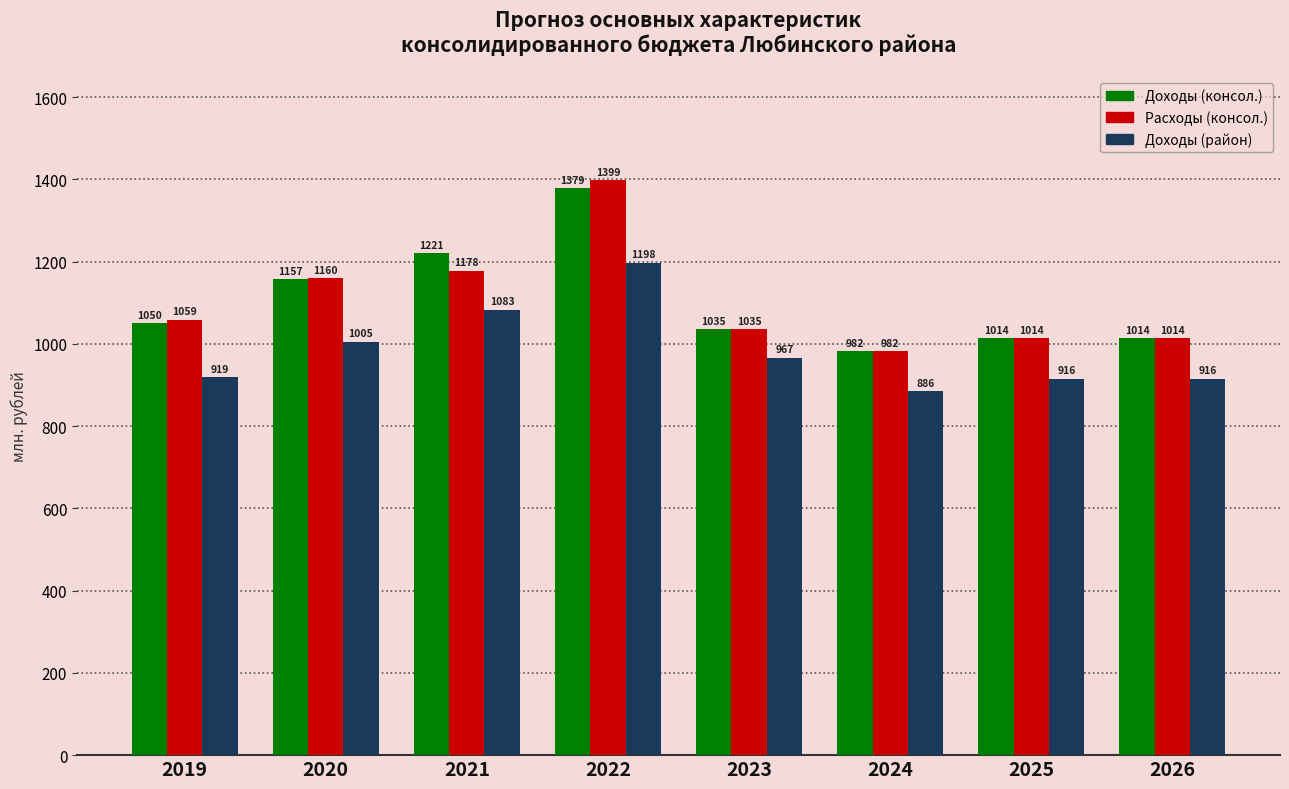

What is the value of the Расходы (консол.) bar at the 4th from the left?

1399.1